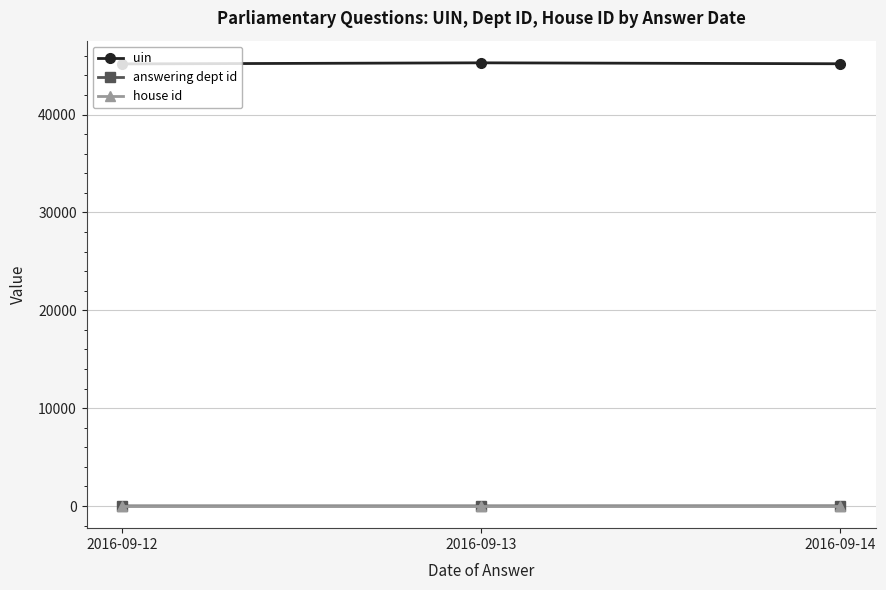

What is the average value of the house id series?

1